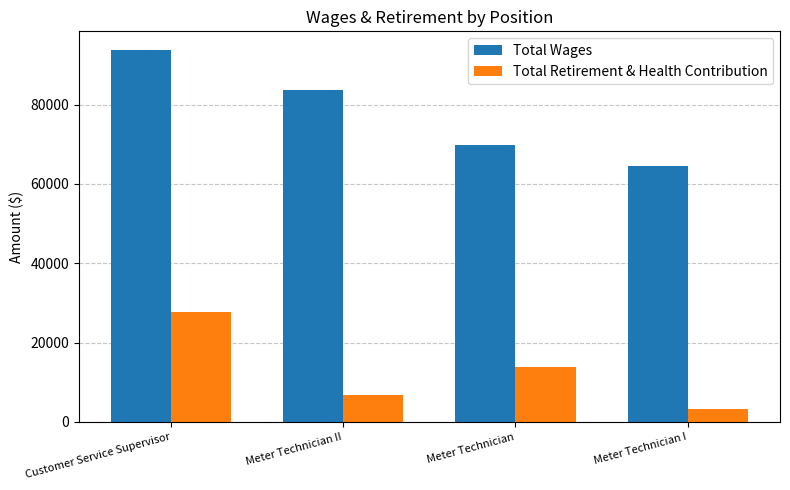

How many bars are there in total?

8